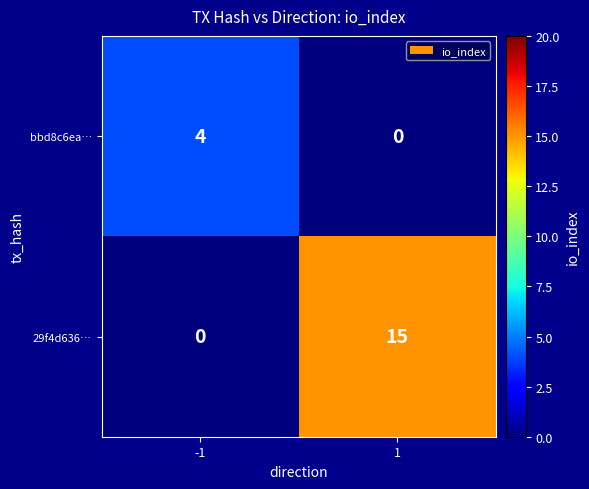

What is the greatest value displayed?

15